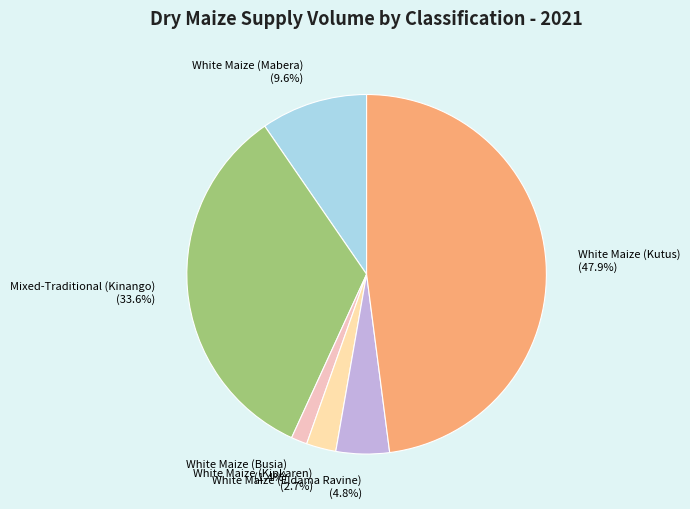

Do Mixed-Traditional (Kinango) and White Maize (Eldama Ravine) together represent more than half of the pie?

No